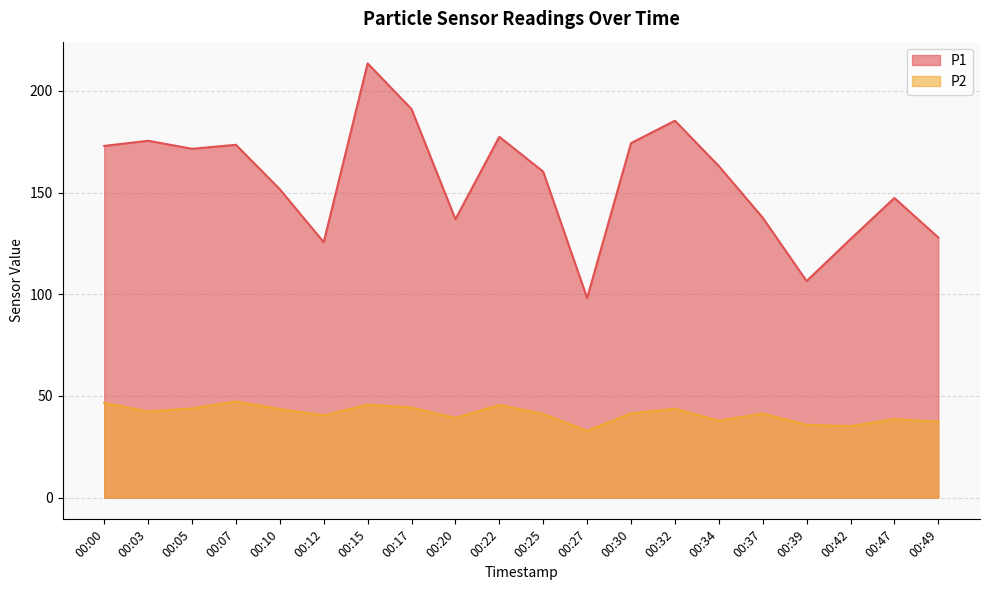

What value does the P2 series have at 00:07?

47.3